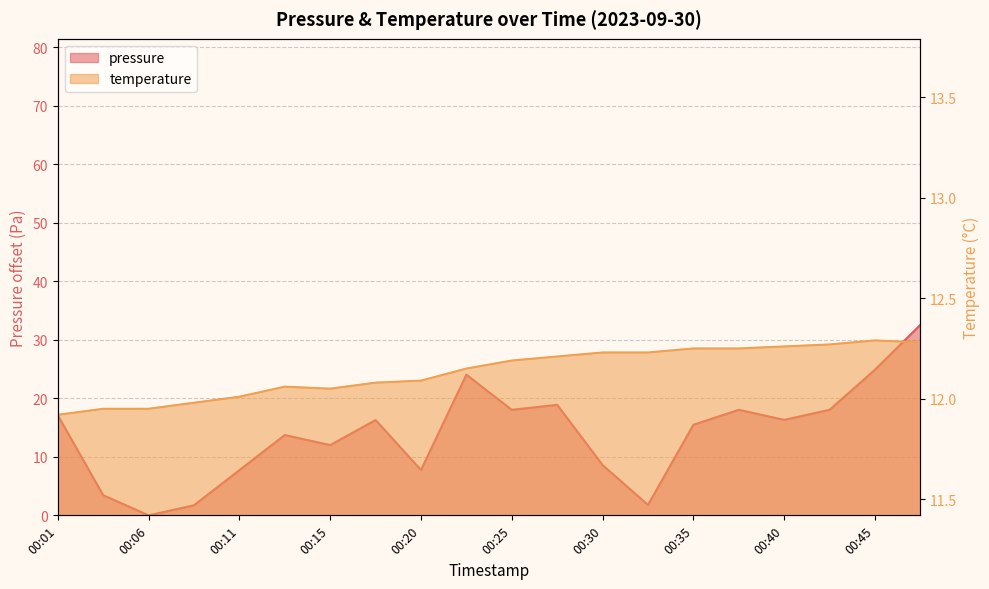

Which series ends up on top after the final intersection of temperature and pressure?

pressure